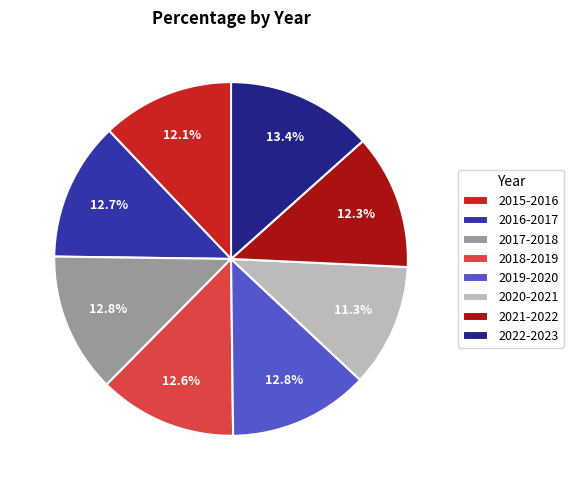

What is the ratio of the value at 2016-2017 to the value at 2017-2018?

1.0